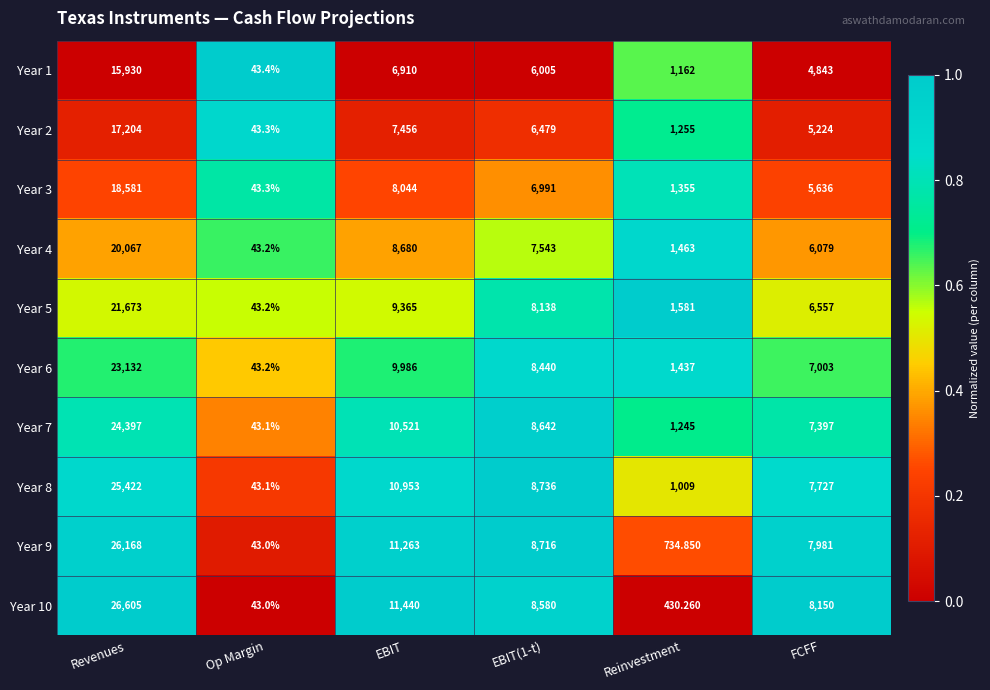

Between Revenues and Reinvestment, which series saw the biggest shift?

Year 10